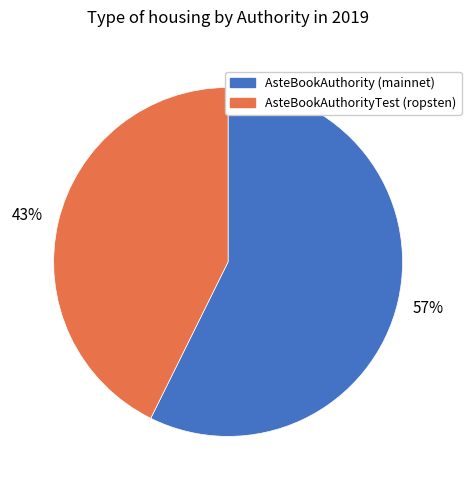

Which has a higher value, AsteBookAuthority (mainnet) or AsteBookAuthorityTest (ropsten)?

AsteBookAuthority (mainnet)